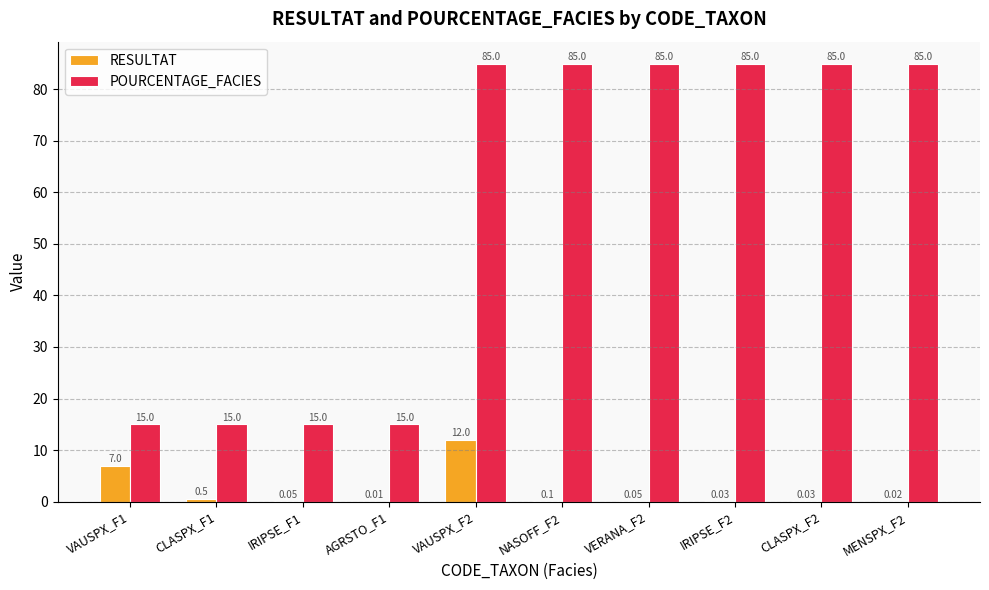

Does the chart contain stacked bars?

No